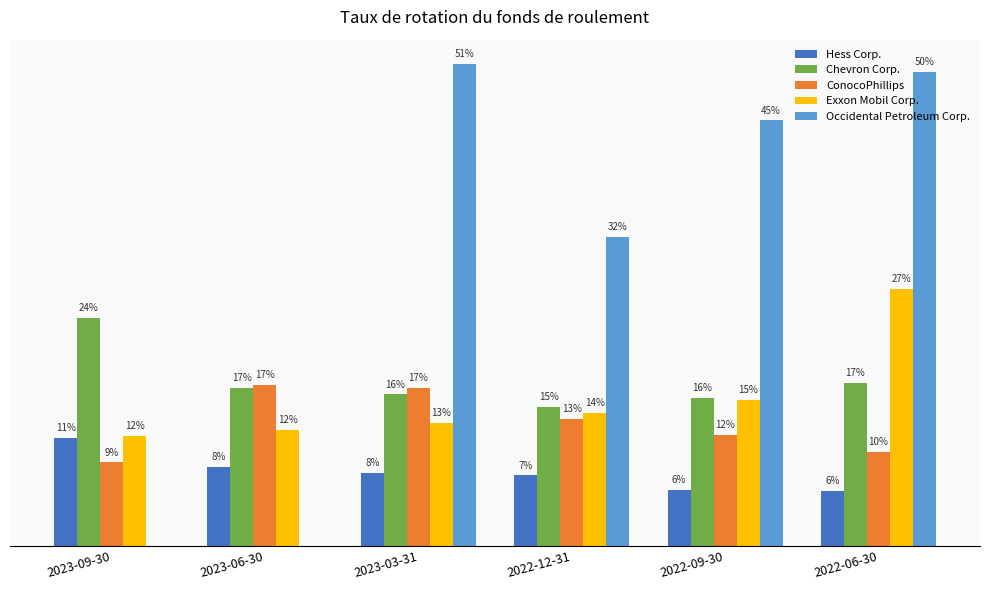

What is the difference between the Chevron Corp. values at 2022-06-30 and 2022-12-31?

2.5